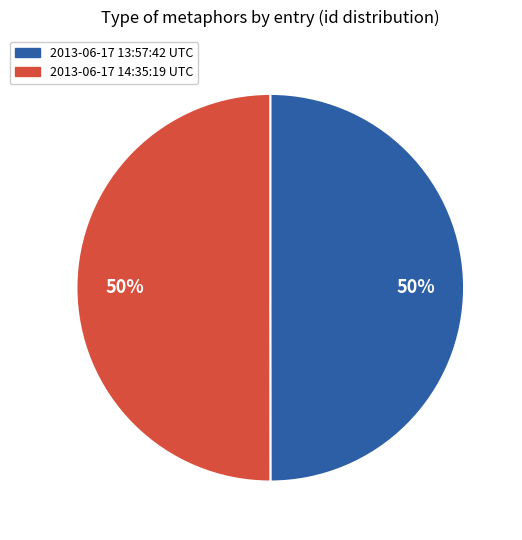

Approximately how many times larger is the value at 2013-06-17 14:35:19 UTC compared to 2013-06-17 13:57:42 UTC?

1.0